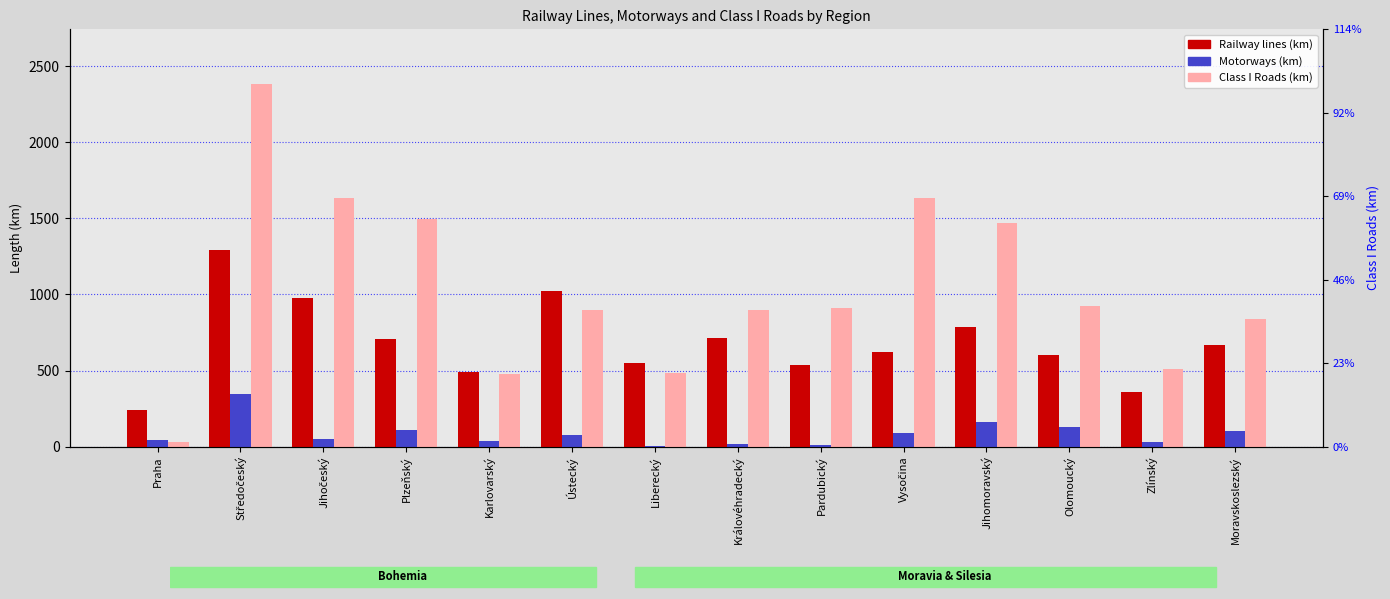

Rank the series by their average value, from highest to lowest.

Class I Roads (km), Railway lines (km), Motorways (km)